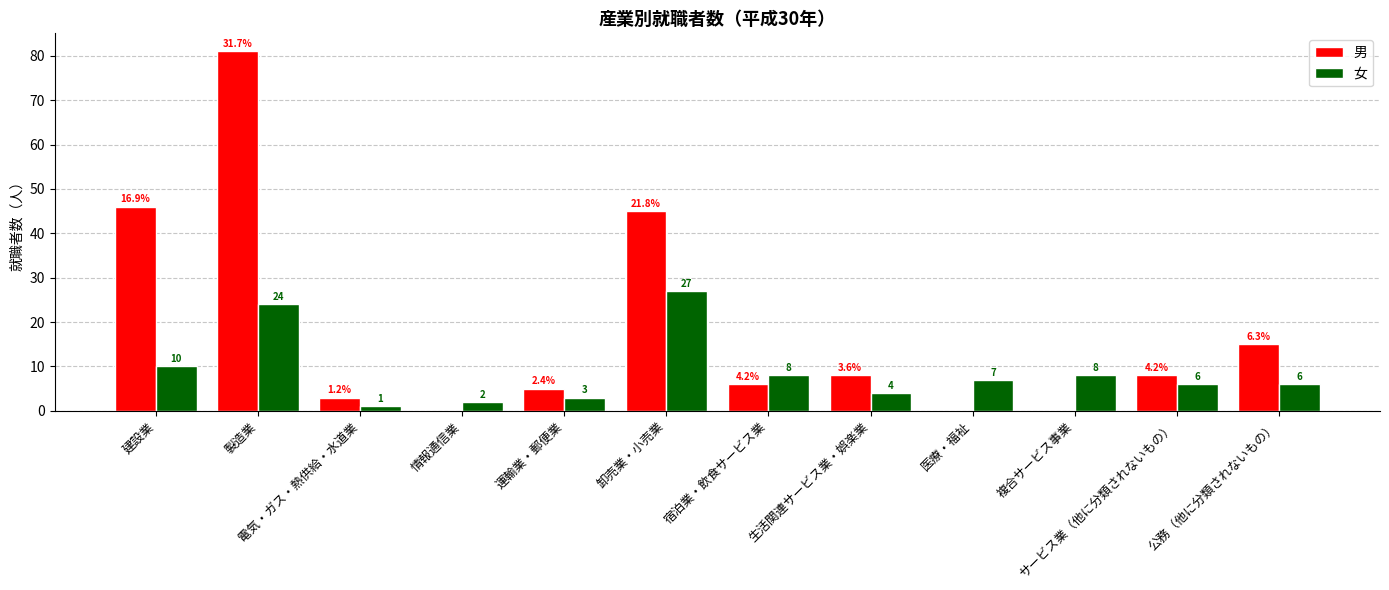

What is the total value across all series at 複合サービス事業?

8